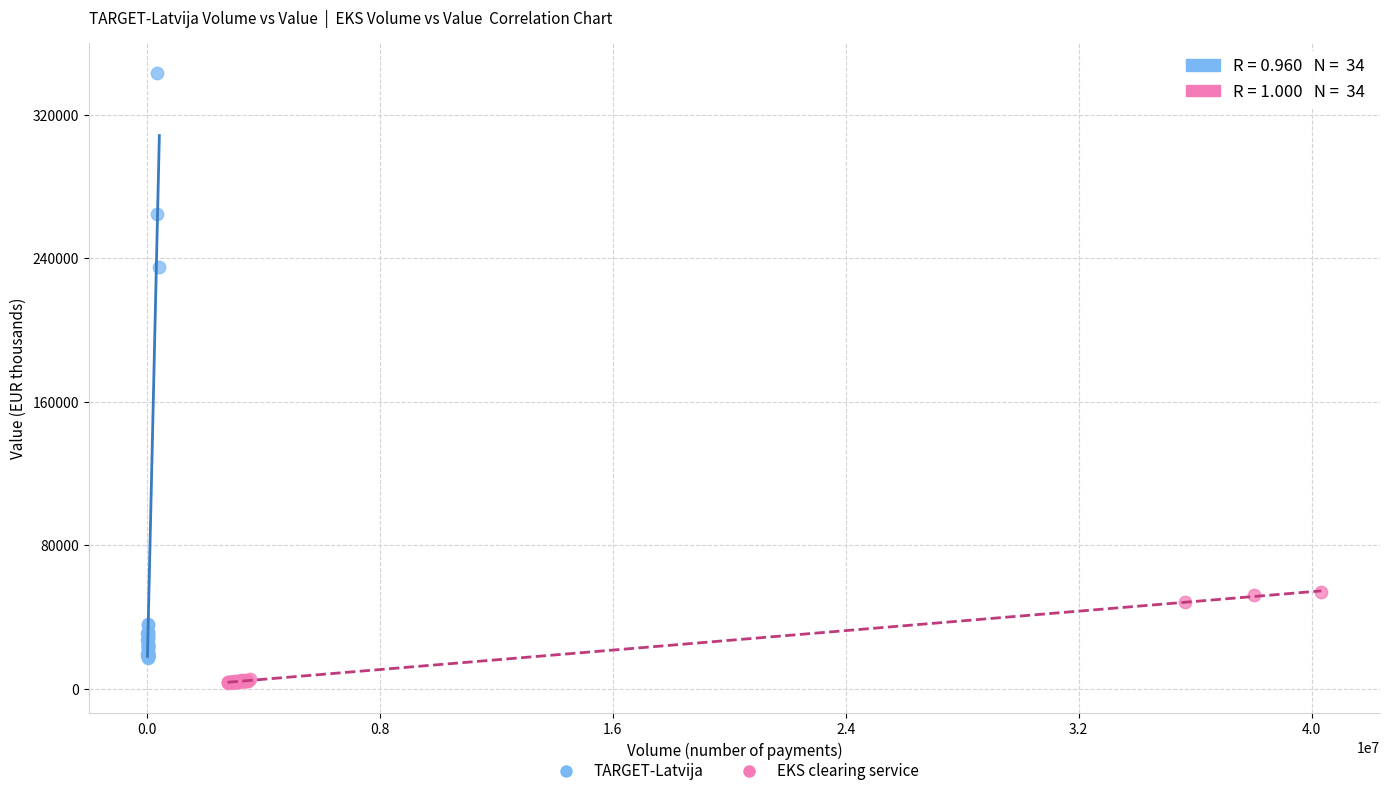

Which series contains the highest Y value?

TARGET-Latvija